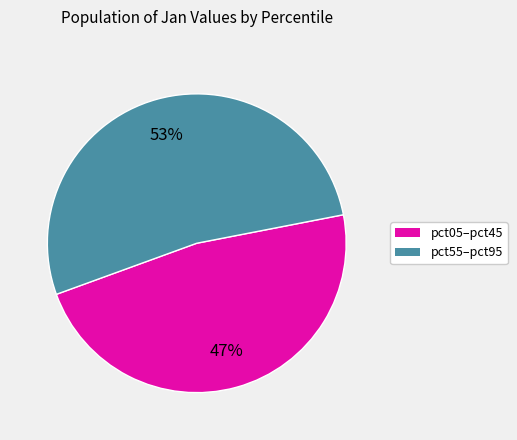

Is there a majority slice in this chart?

Yes